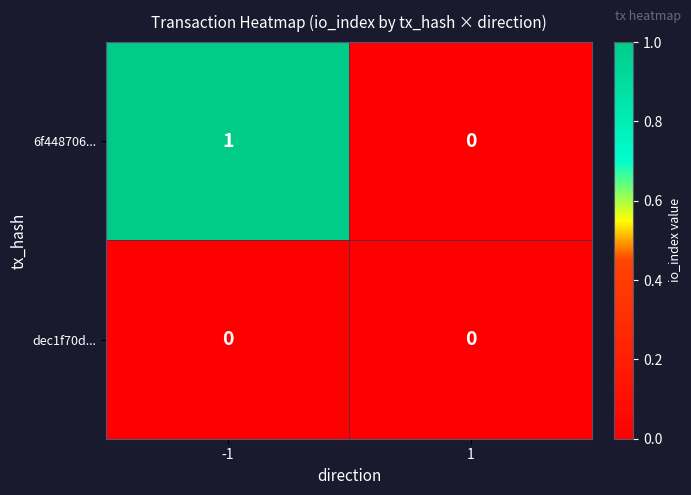

Rank the series by their maximum value, from highest to lowest.

6f448706..., dec1f70d...